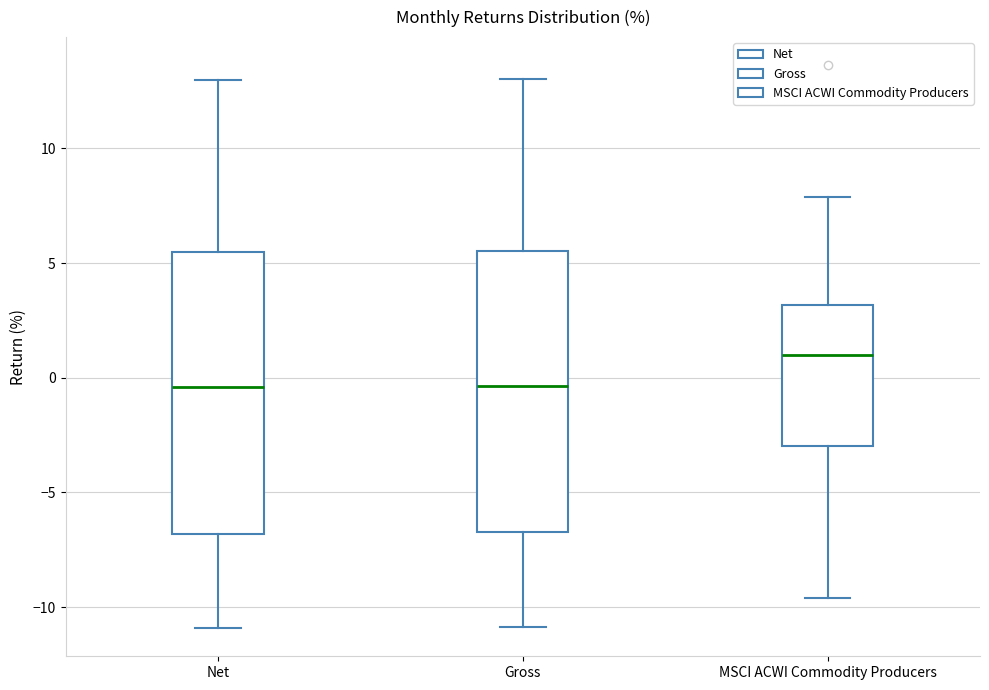

Which box has the highest median line?

MSCI ACWI Commodity Producers